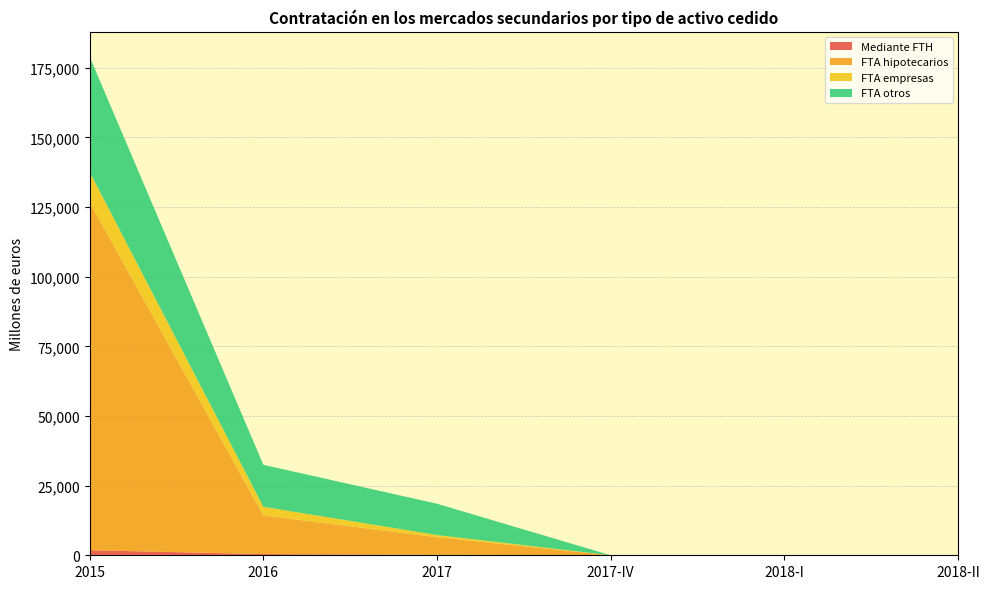

Reading left to right, list all the values displayed in this chart.

Mediante FTH: 1823.8	429.9	172.1	0.0	0.0	0.0
FTA hipotecarios: 124949.4	13871.5	6304.5	0.0	0.4	0.0
FTA empresas: 10840.6	3114.4	792.4	0.0	0.0	0.0
FTA otros: 41332.9	15065.2	11231.8	0.0	1.5	0.0